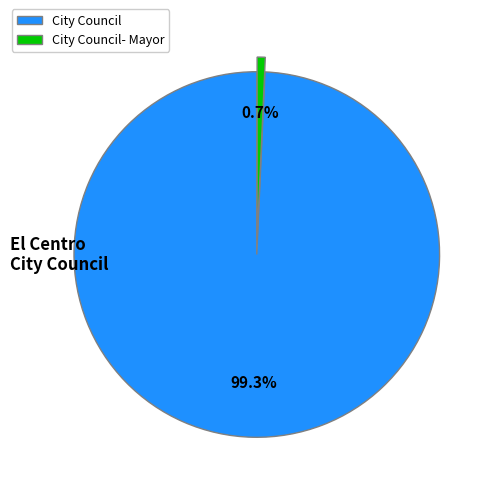

To the nearest percent, what is the difference between the largest and smallest slice percentages?

99%